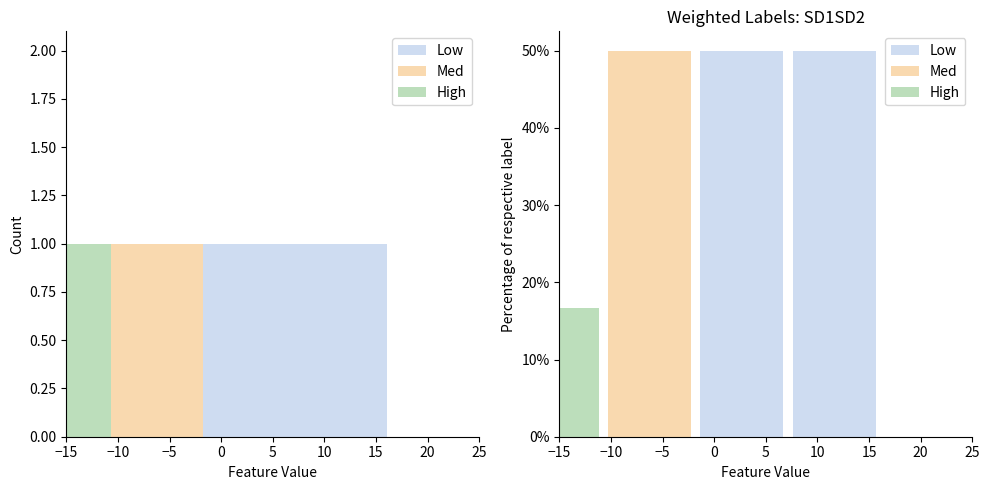

Which has a higher value, 15 or 5?

15